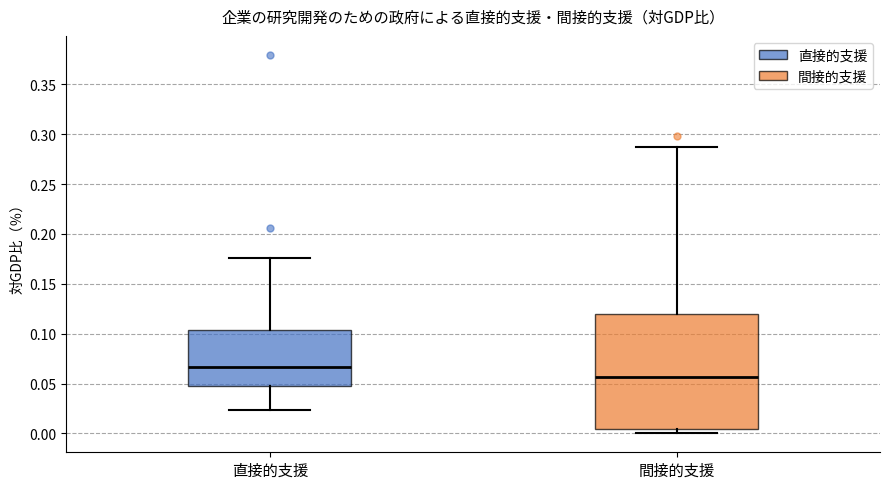

Where does the upper whisker of the box for 間接的支援 end on the y-axis? The values are not printed on the chart, so give them approximately, as read against the axis.

0.285